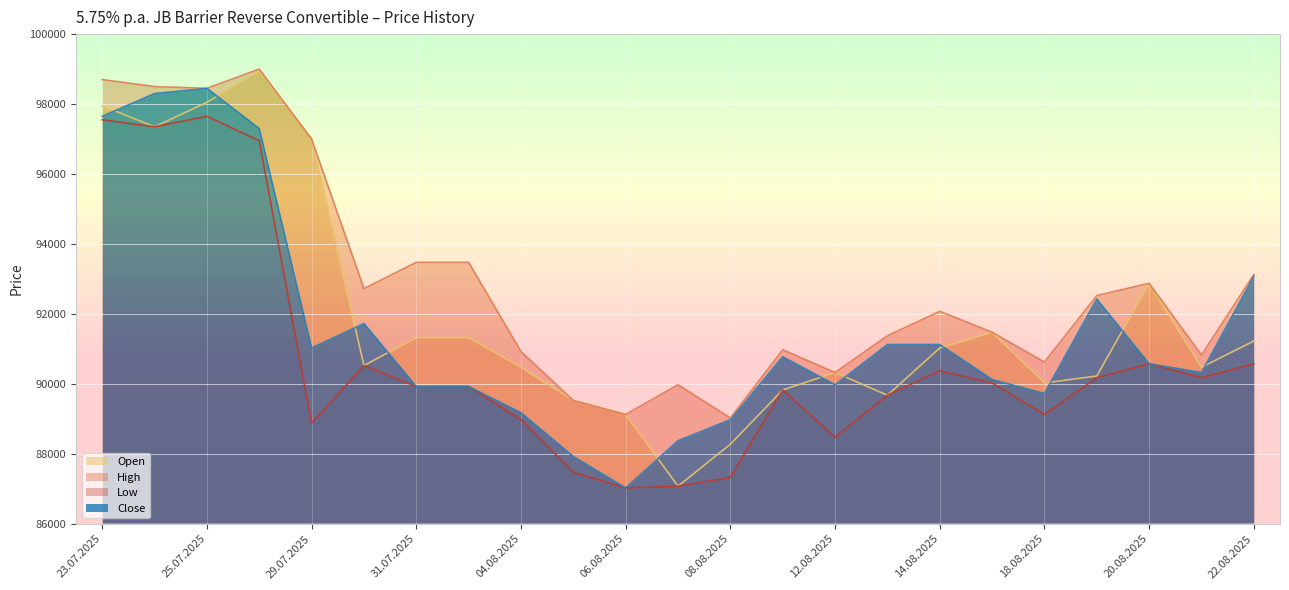

What position from the left is 23.07.2025?

1